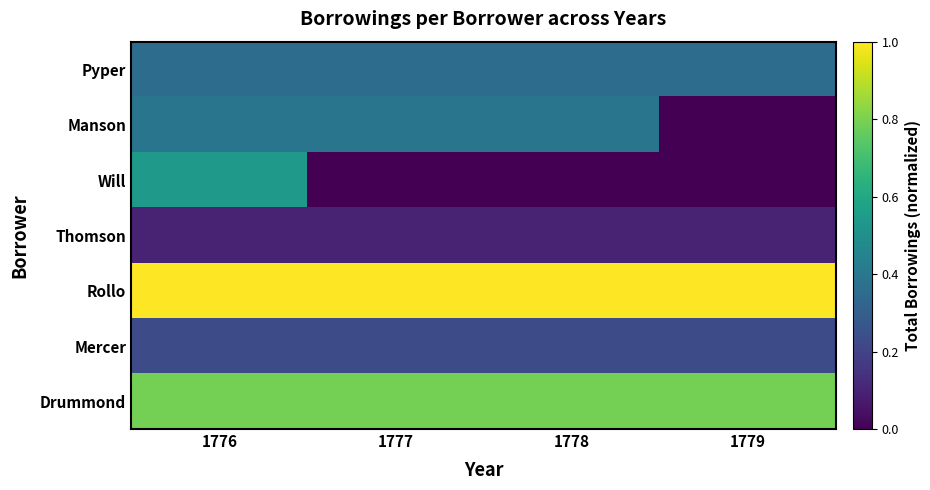

Which series has the largest total across all categories?

Rollo